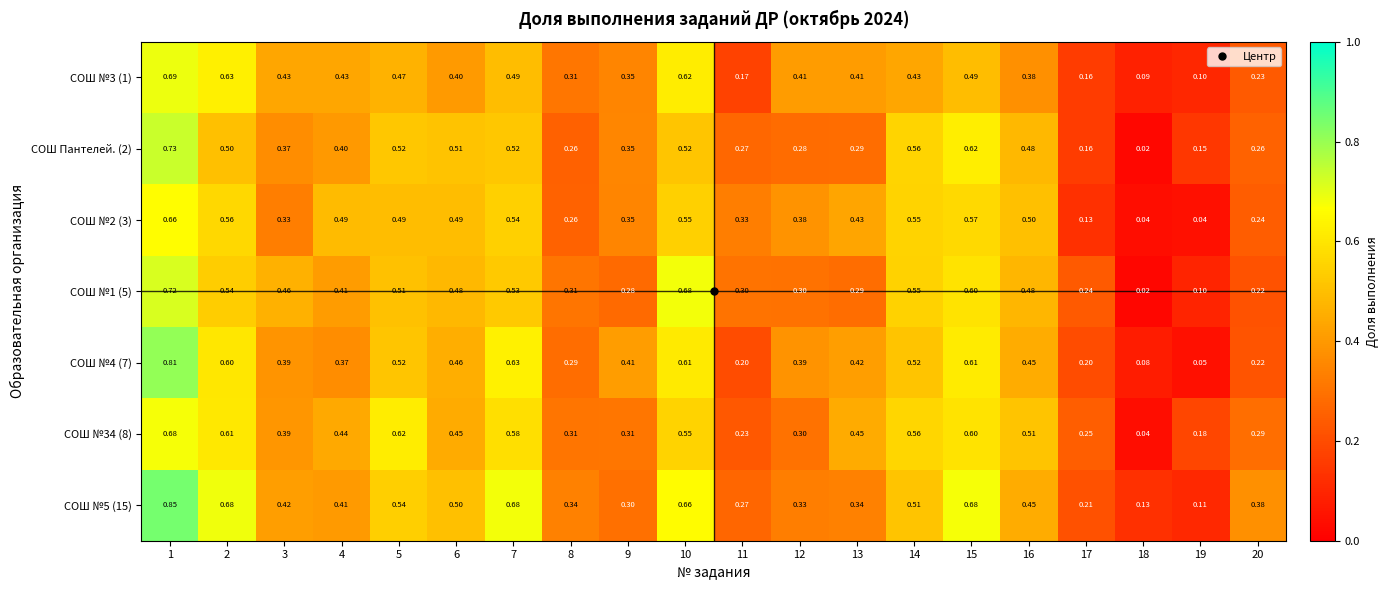

Is the value of СОШ №5 (15) at 4 greater than the value of СОШ №3 (1) at 7?

No